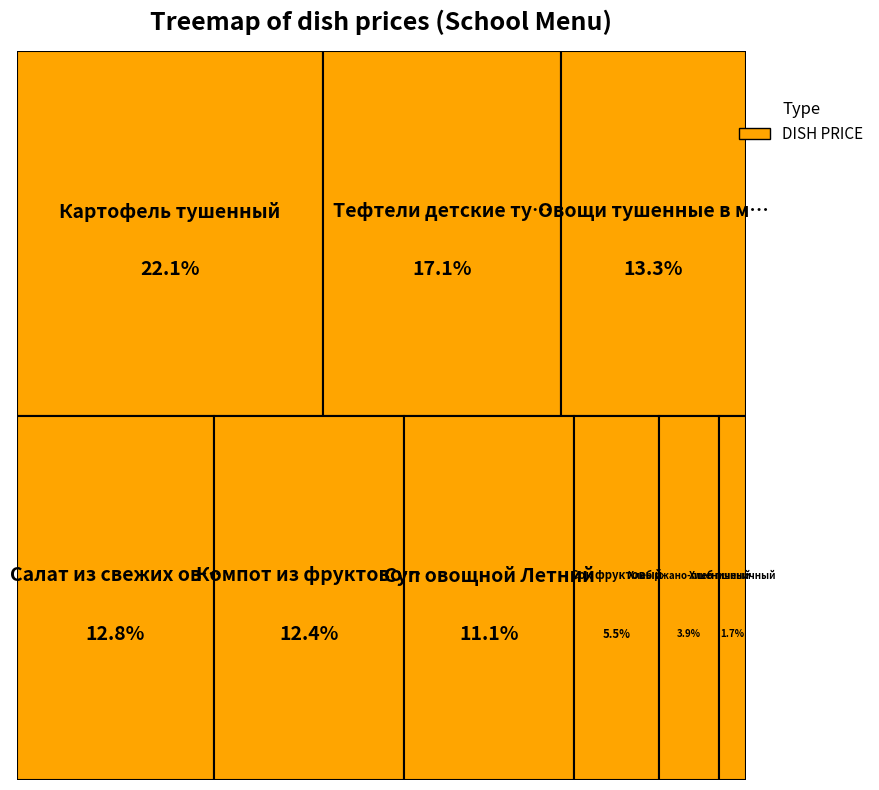

Does any single category account for the majority?

No